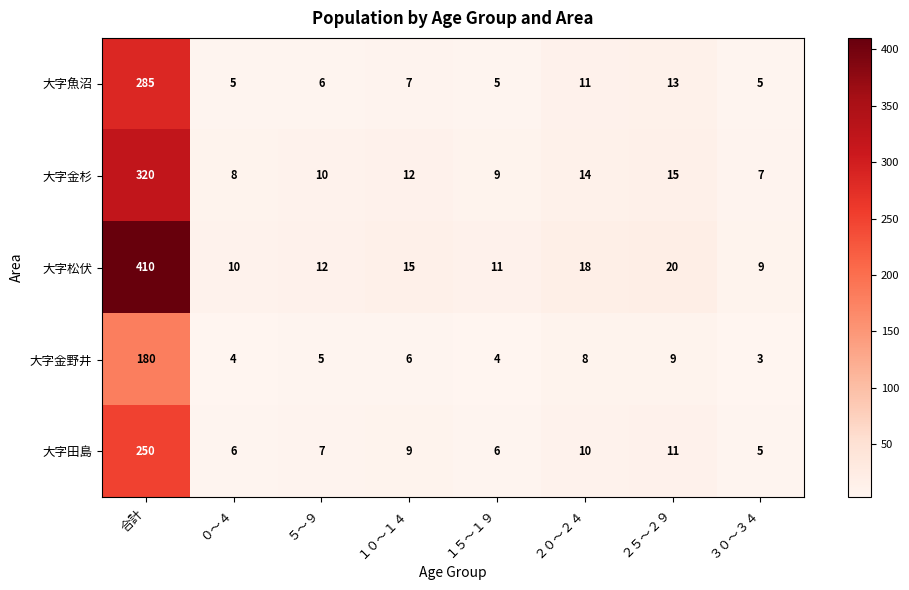

What is the maximum value shown in the chart?

410